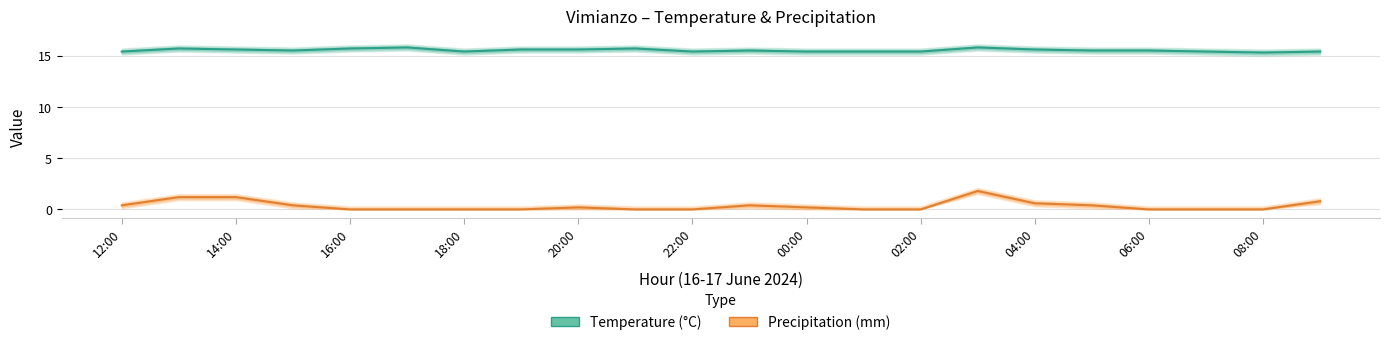

True or false: Temperature (C) and Precipitation (mm) cross at least once.

False